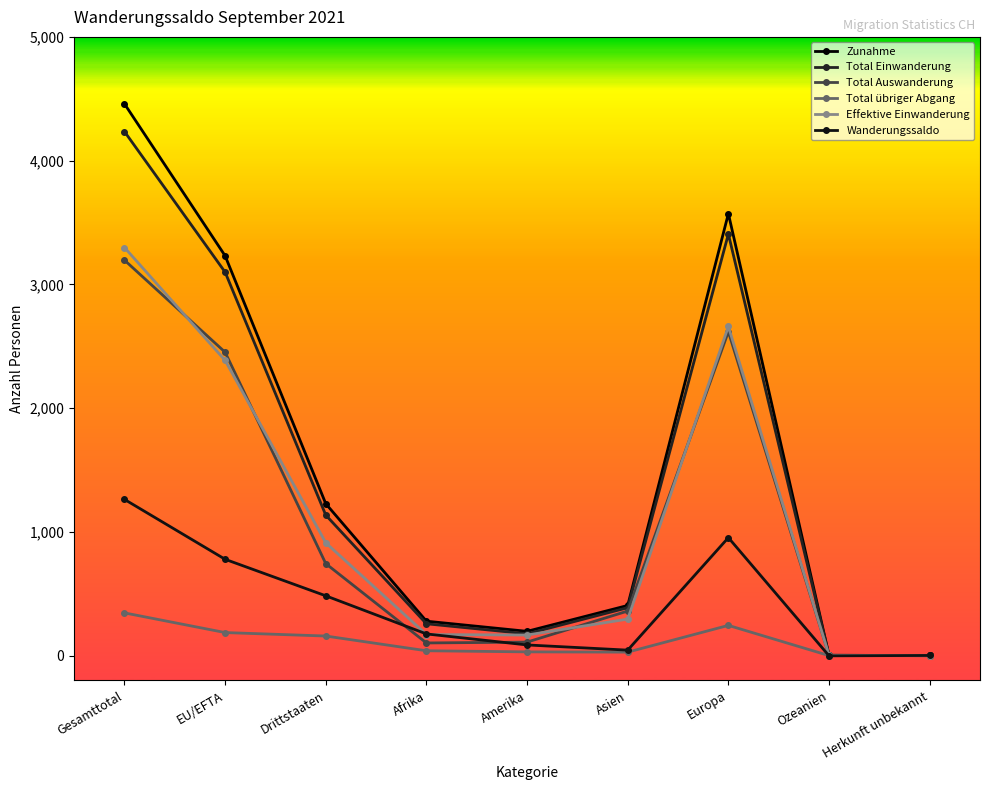

How many lines are shown in the chart?

6